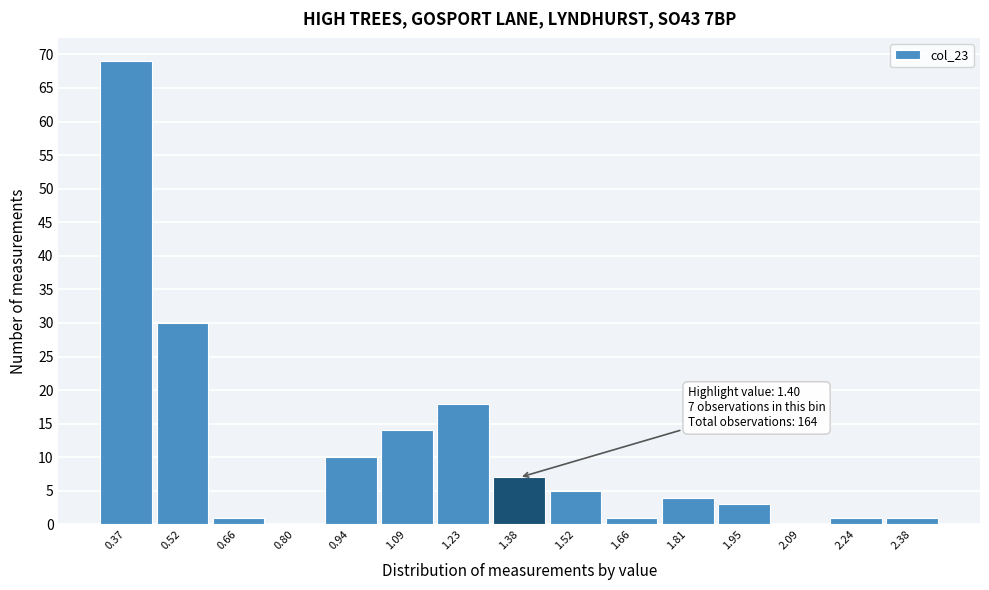

Over which range of the x-axis is the bar tallest?

0.30 to 0.44